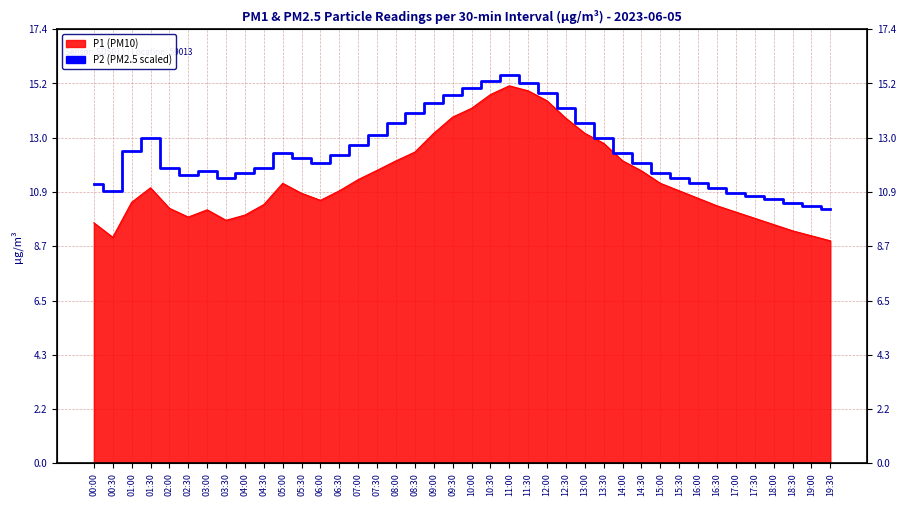

What is the difference between the second highest and second lowest values?

5.0